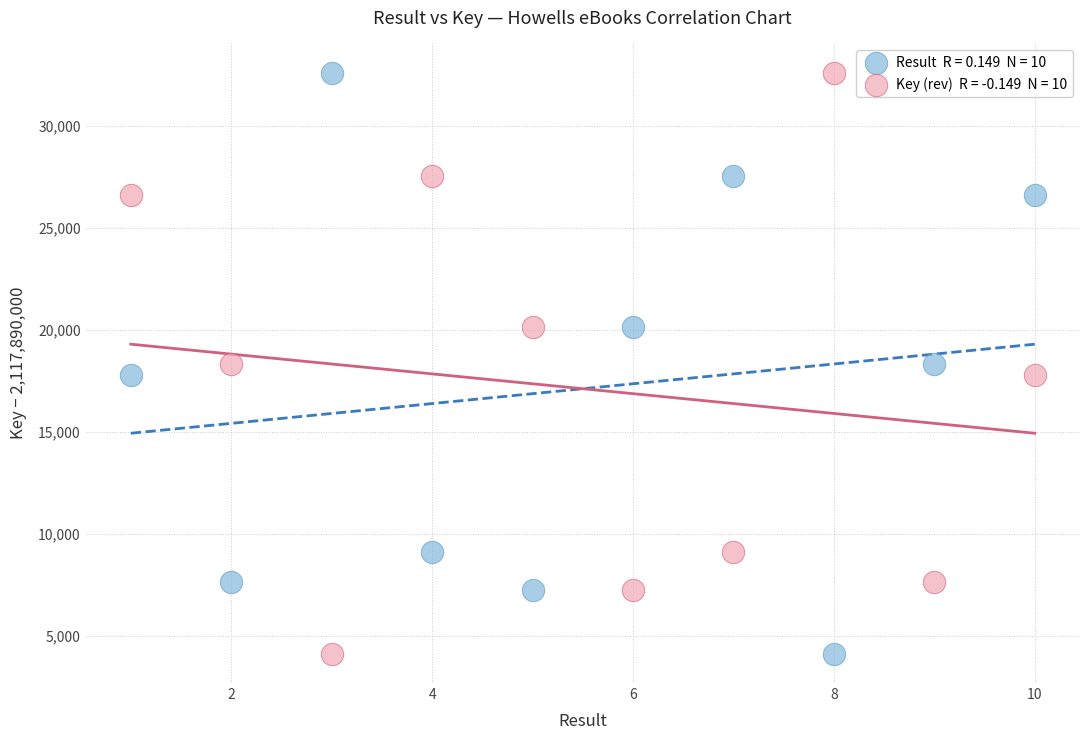

Across all data points, what is the range of X values (max minus min)?

9